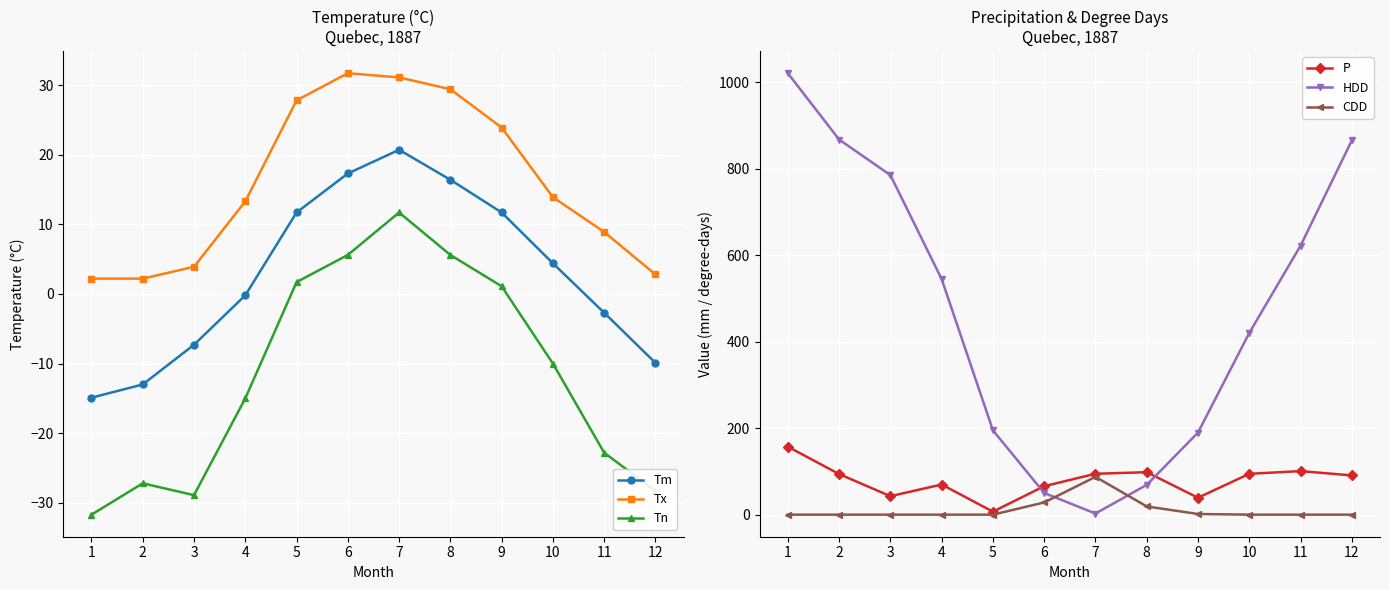

Which series ends up on top after the final intersection of Tm and P?

P